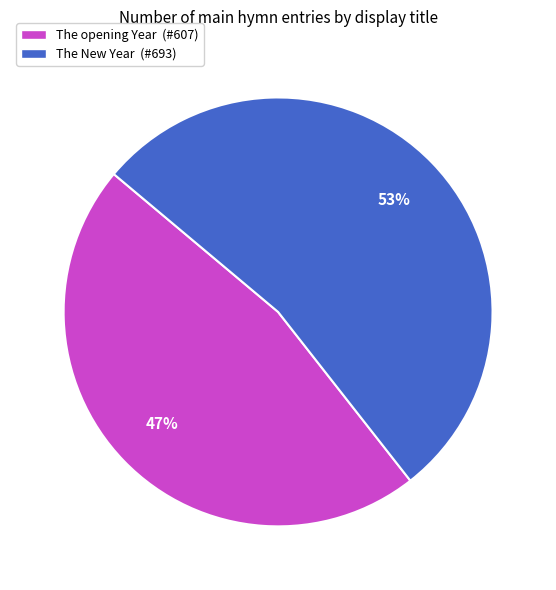

To the nearest percent, what percentage of the pie is The New Year?

53%